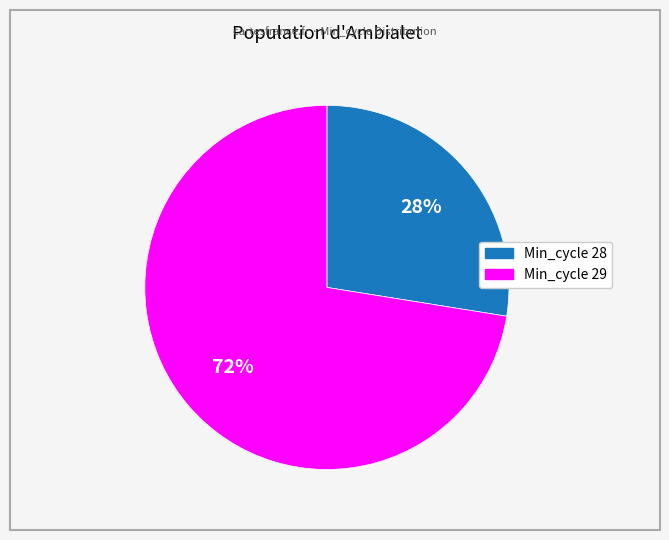

Rank the categories by value from lowest to highest.

Min_cycle 28, Min_cycle 29